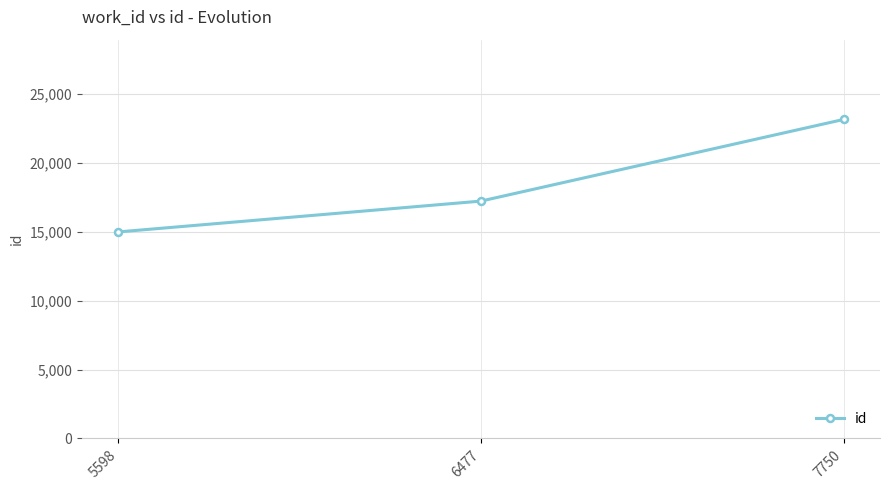

What is the ratio of the value at 7750 to the value at 6477?

1.3